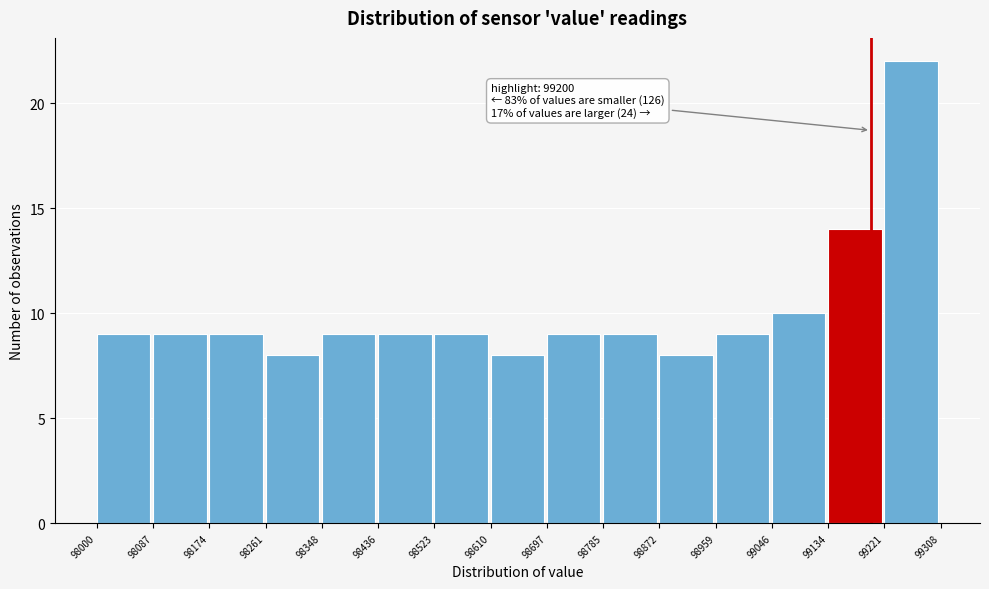

Which range on the x-axis has the tallest bar?

99221 to 99308